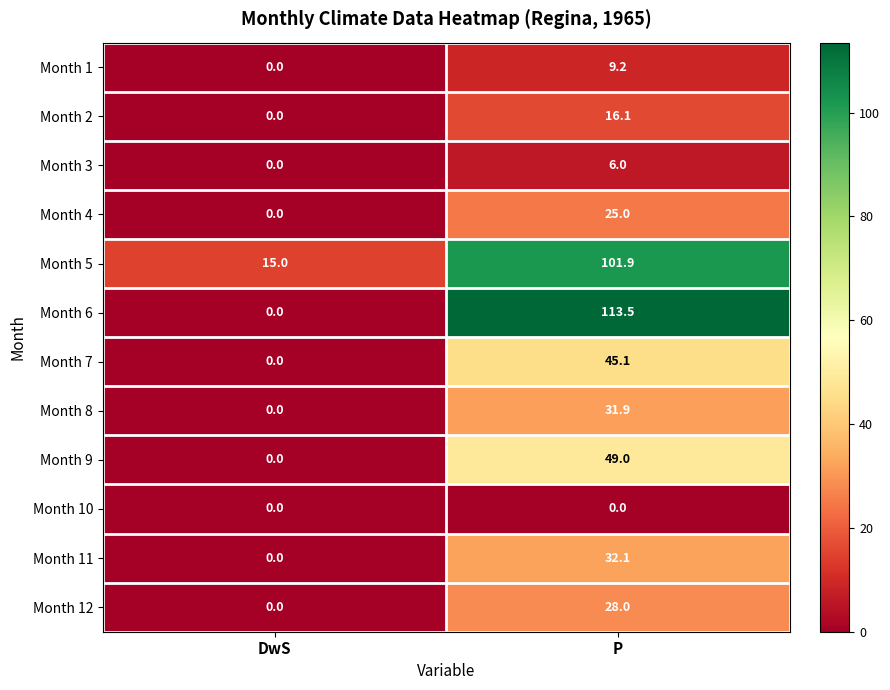

What is the difference between the maximum and minimum values in the Month 1 series?

9.2